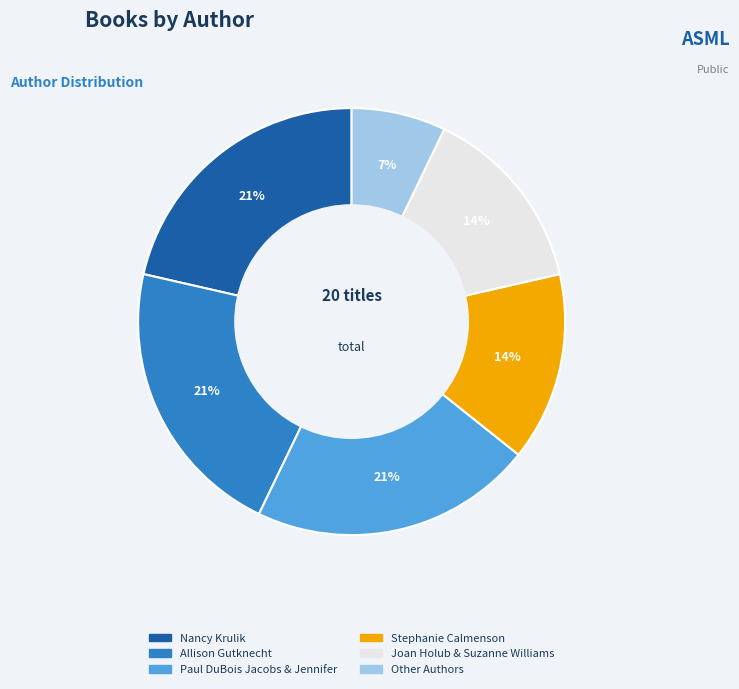

The Other Authors slice represents 7% of the pie. True or false?

True